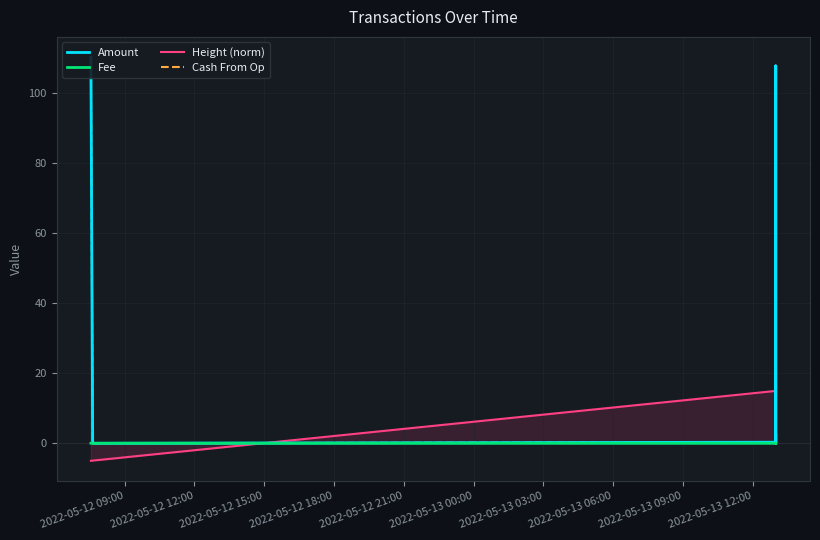

How many data points in Cash From Op are above 0?

4